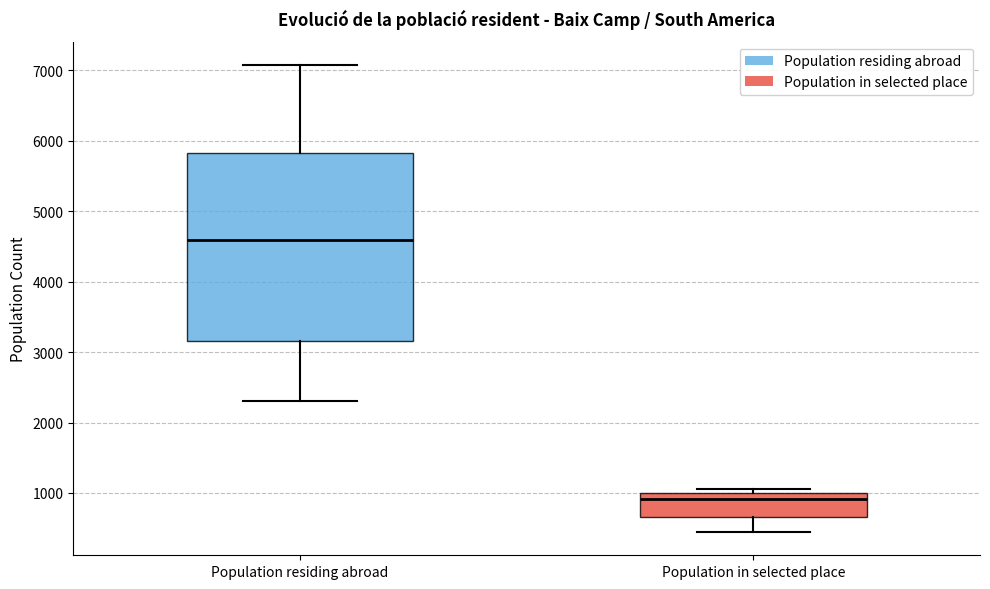

Which box has the lowest median line?

Population in selected place